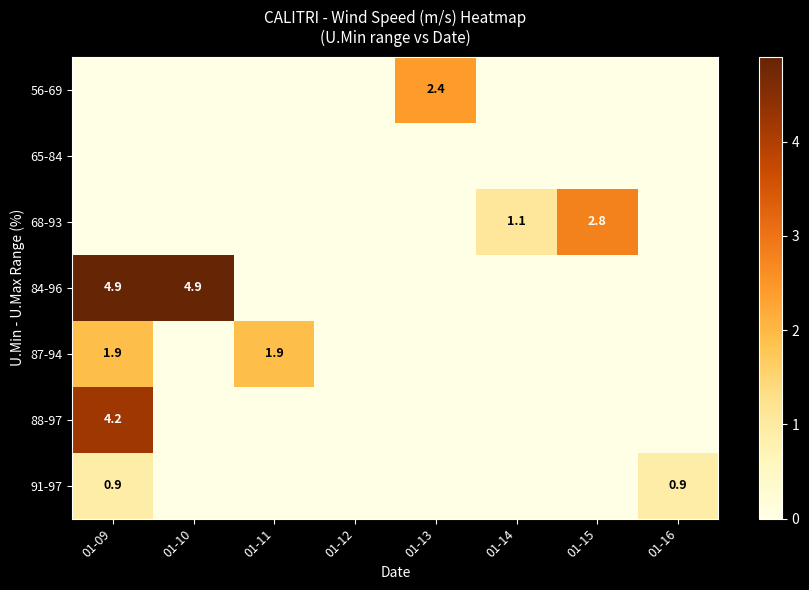

The value of 84-96 at 01-09 is 4.9. True or false?

True